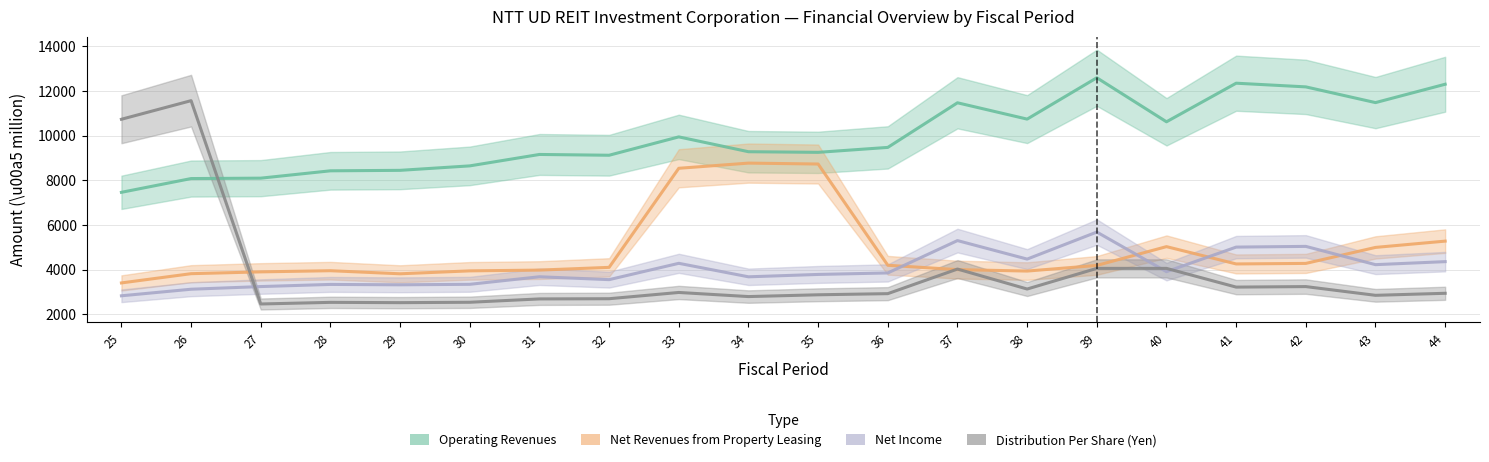

How many lines are shown in the chart?

4